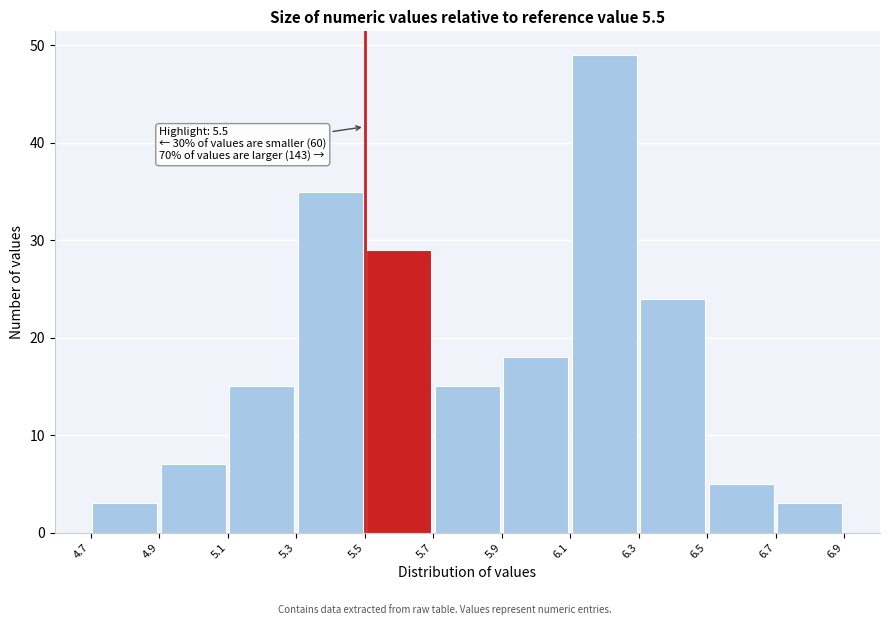

Over which range of the x-axis is the bar tallest?

6.1 to 6.3